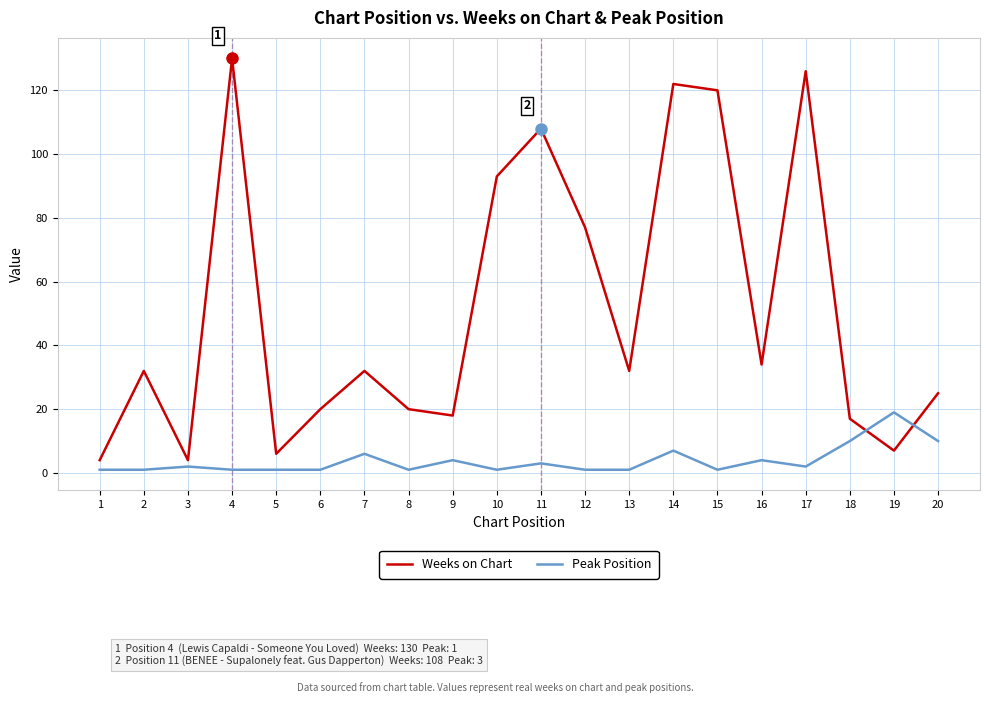

What are all the series names shown in the legend?

Weeks on Chart, Peak Position